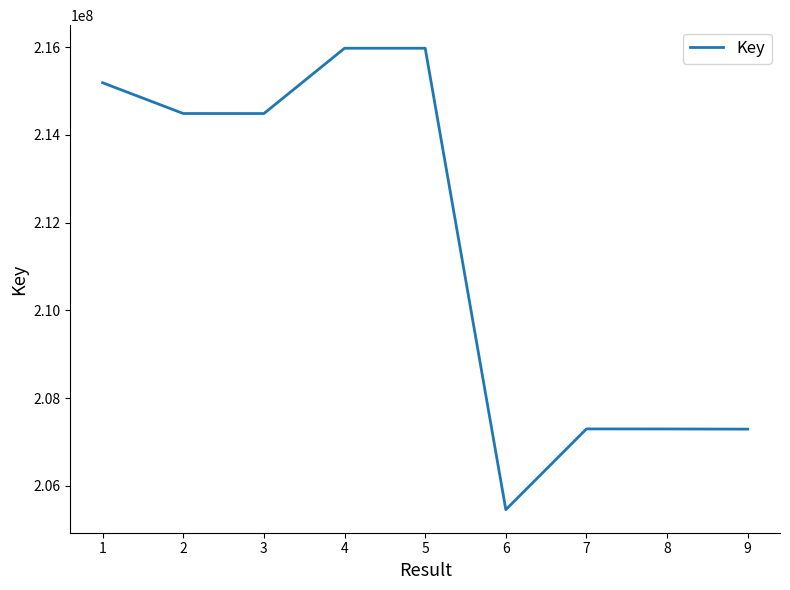

The value at 5 is 215972334. True or false?

True